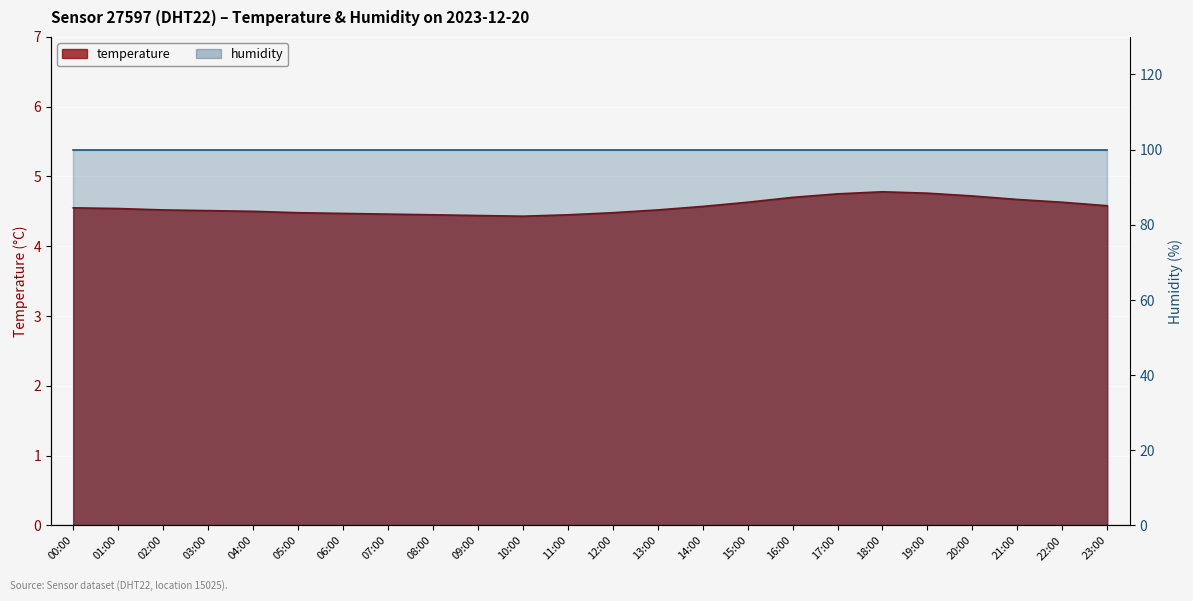

What is the value of the 10th point from the left?

4.4